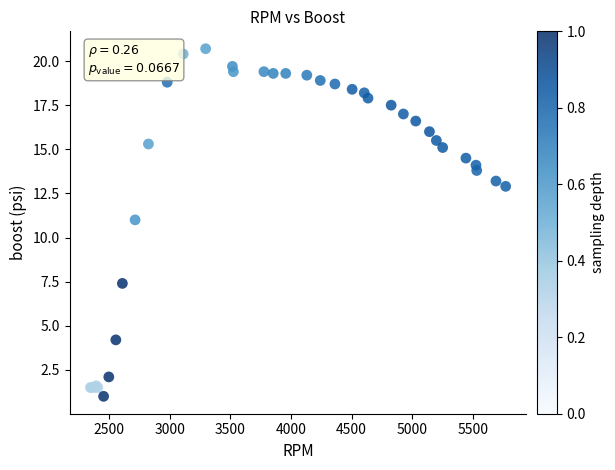

What Y value in the scatter plot is closest to 10?

11.0